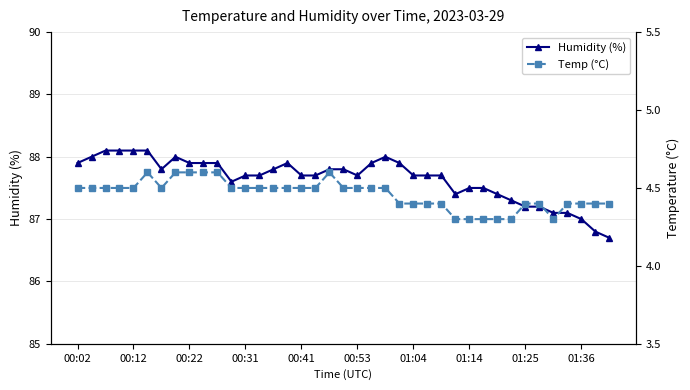

What is the highest value of the Humidity (%) series?

88.1